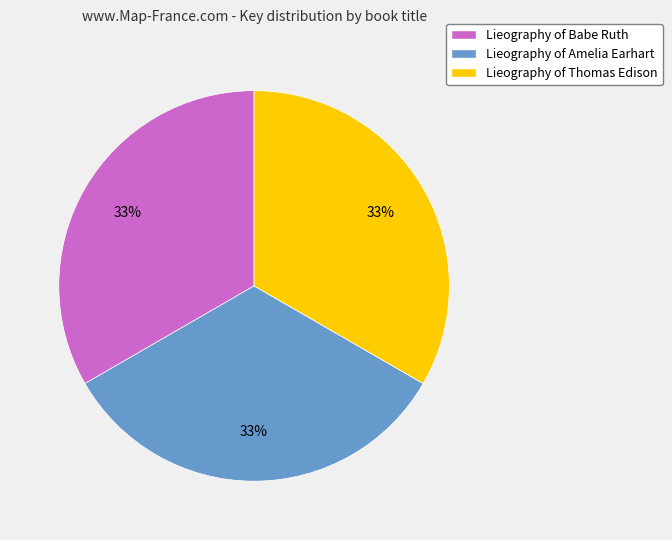

To the nearest percent, what portion does Lieography of Babe Ruth represent?

33%